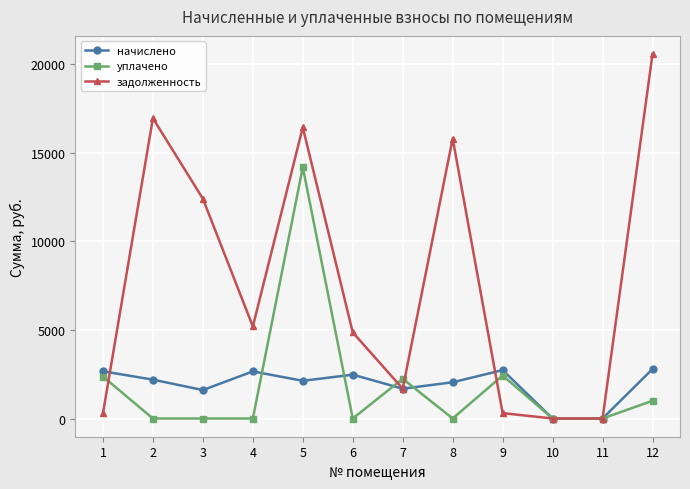

What is the difference between the задолженность values at 4 and 7?

3512.9